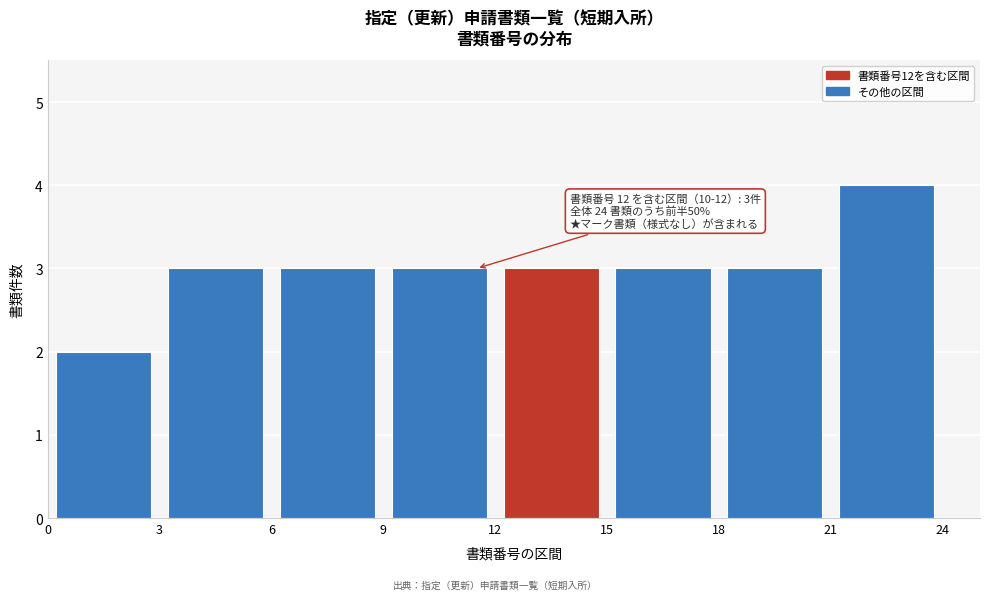

Which range on the x-axis has the tallest bar?

21 to 24